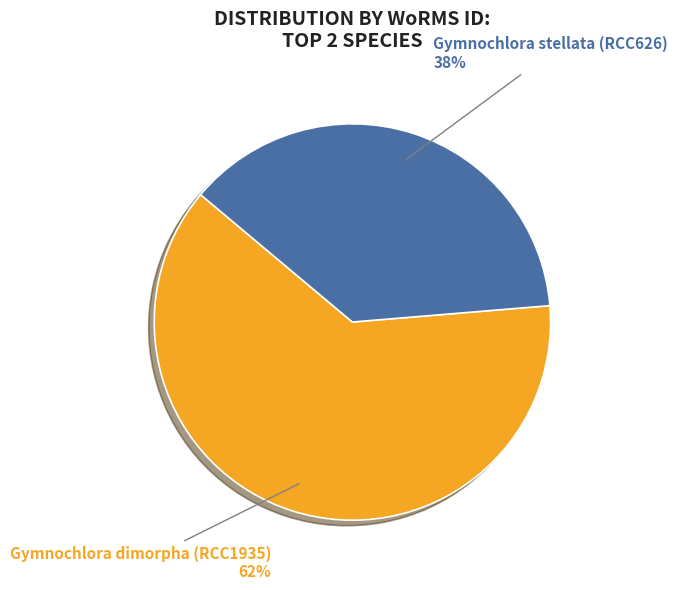

Rank the categories by value from highest to lowest.

Gymnochlora dimorpha (RCC1935), Gymnochlora stellata (RCC626)